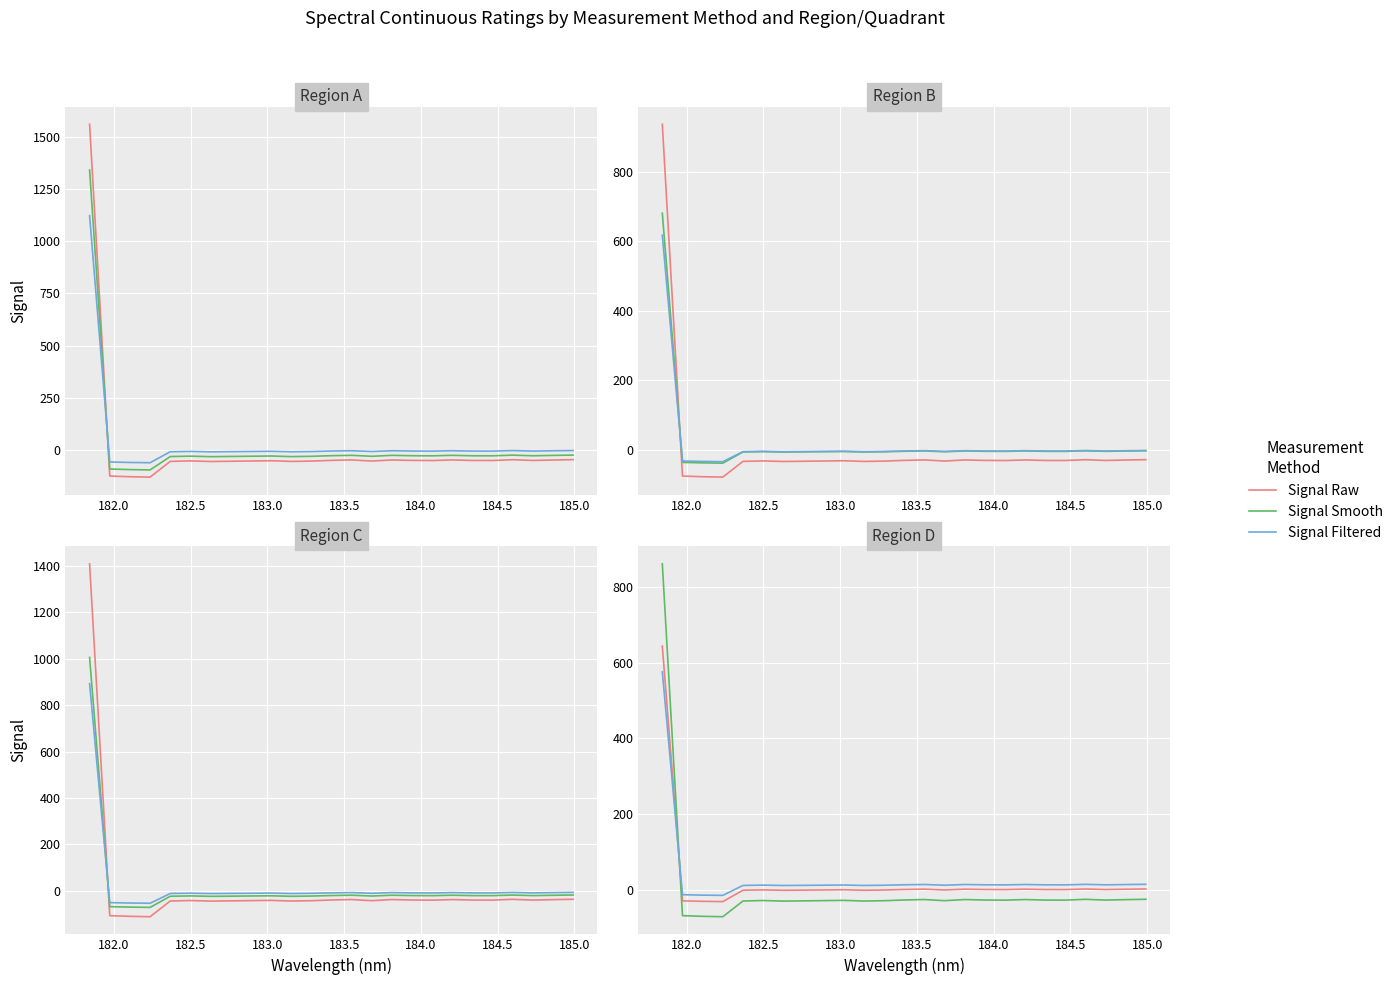

Is it true that Signal Smooth equals -50.4 at 185.5?

False